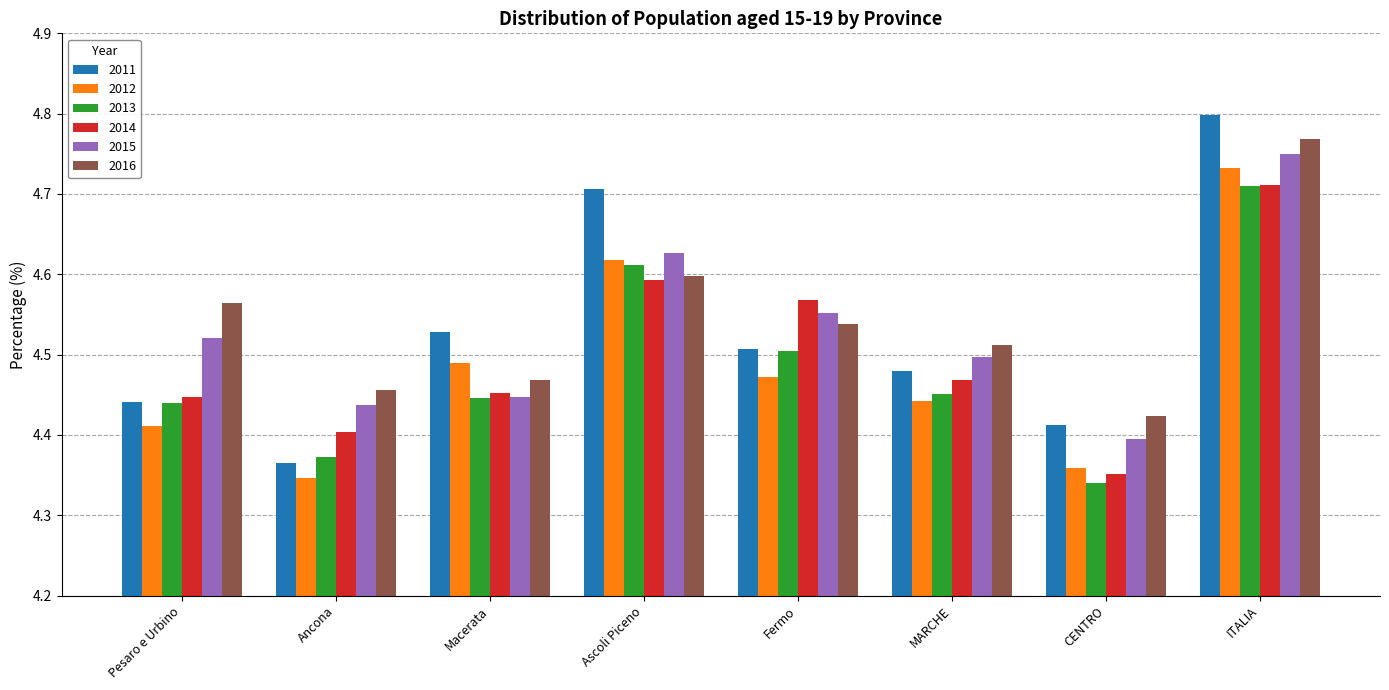

Between Fermo and CENTRO, which series saw the biggest shift?

2014